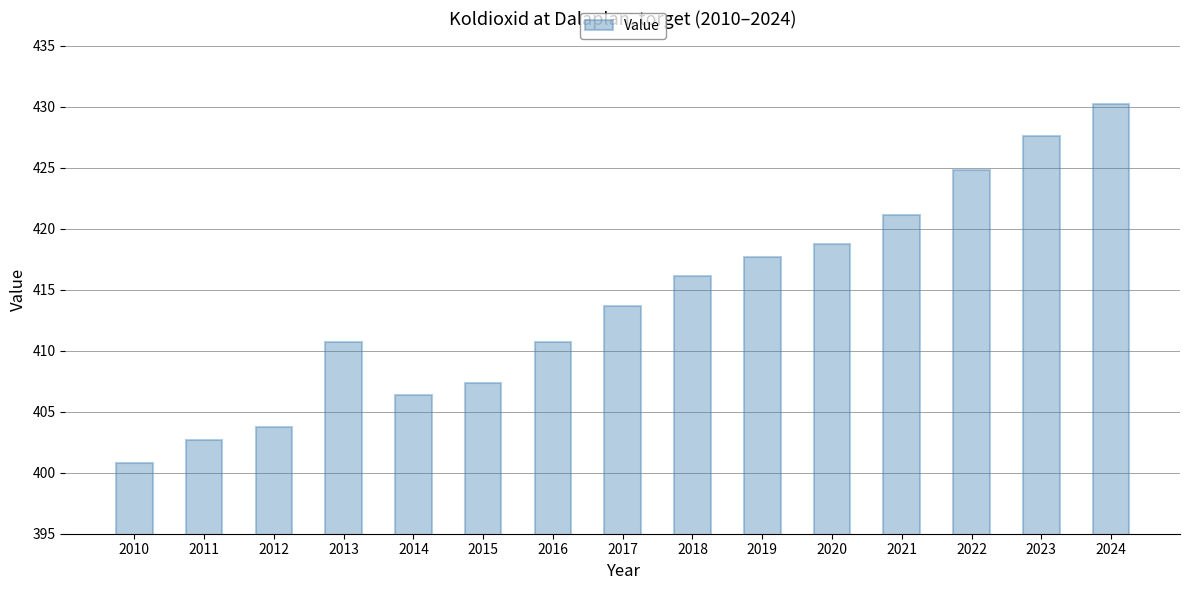

What is the change in value from 2013 to 2024?

+19.5